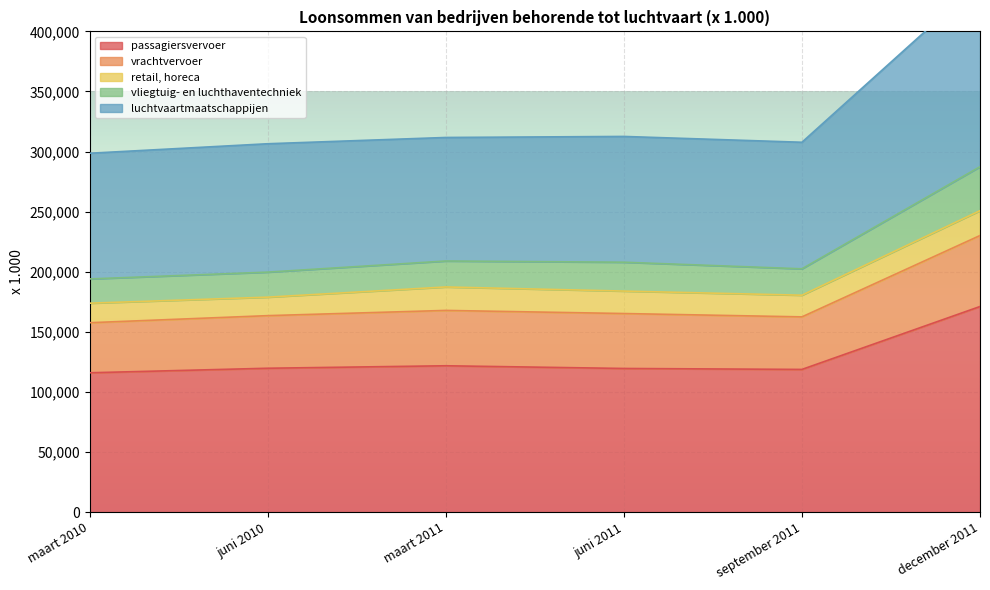

True or false: luchtvaartmaatschappijen has a value of 76946 at september 2011.

False